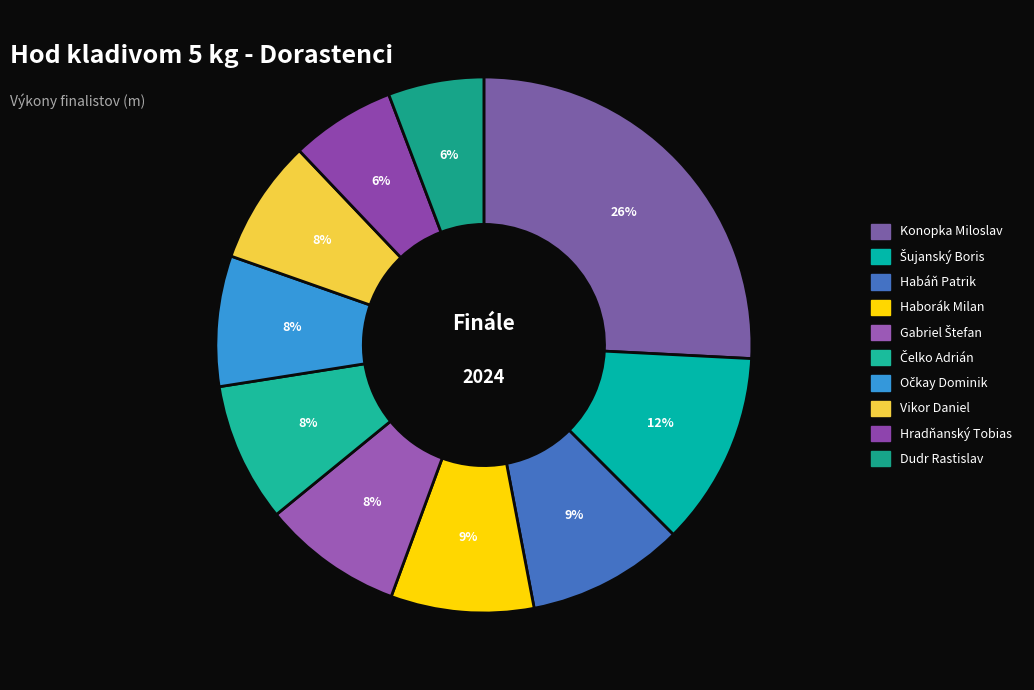

Do Hradňanský Tobias and Očkay Dominik together represent more than half of the pie?

No